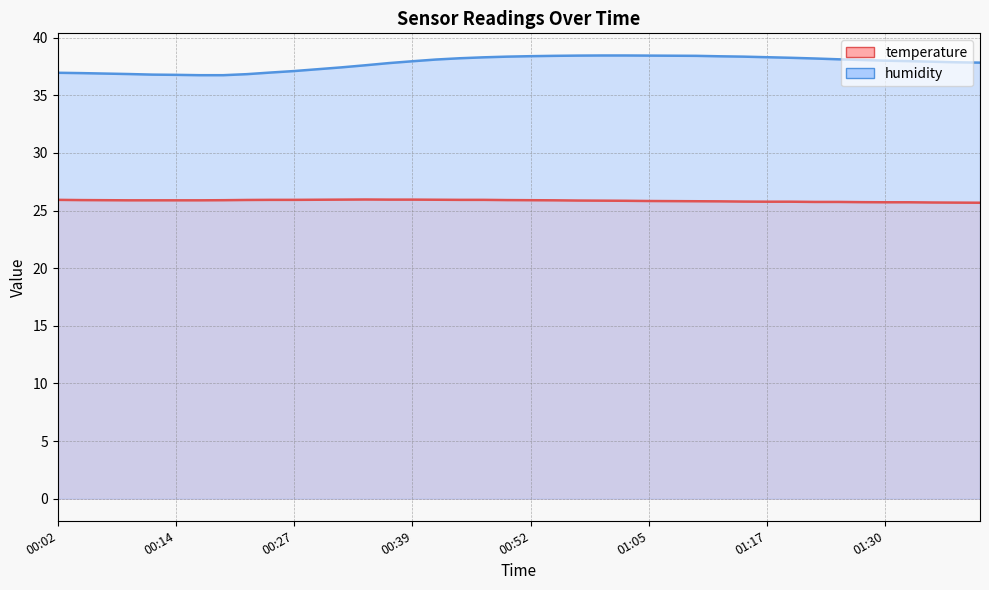

How many lines are shown in the chart?

2